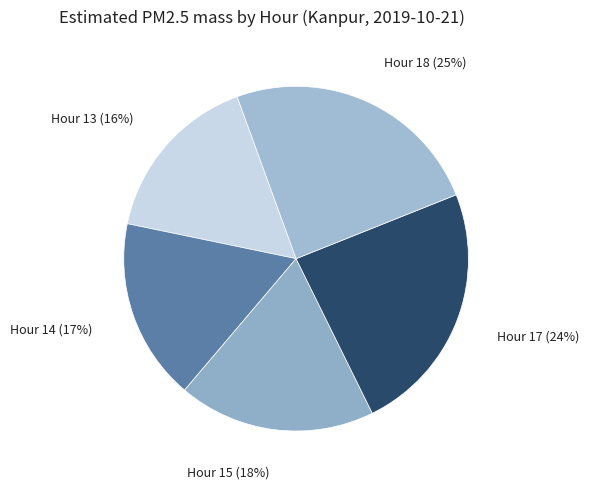

Which slice is the smallest?

Hour 13